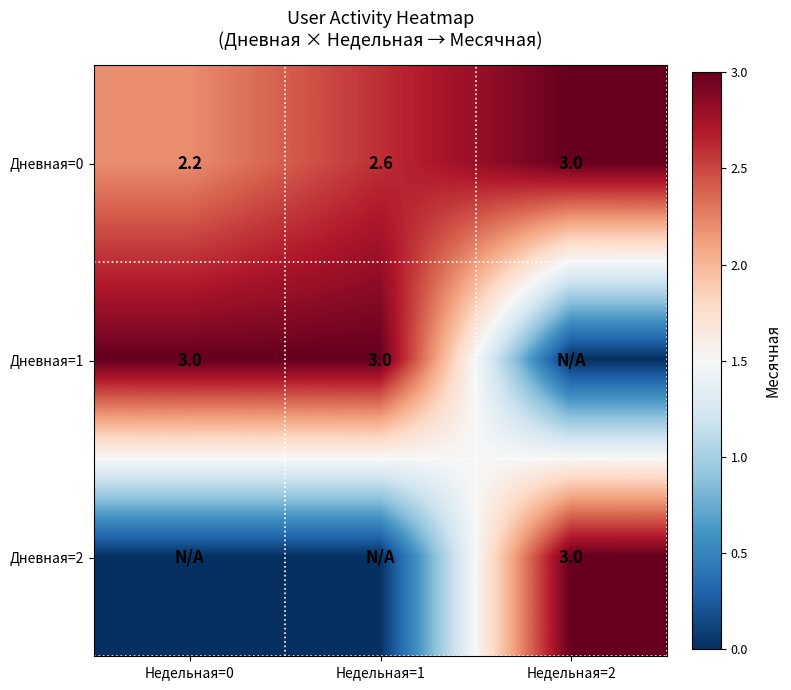

True or false: Дневная=0 has a value of 5.3 at Недельная=2.

False